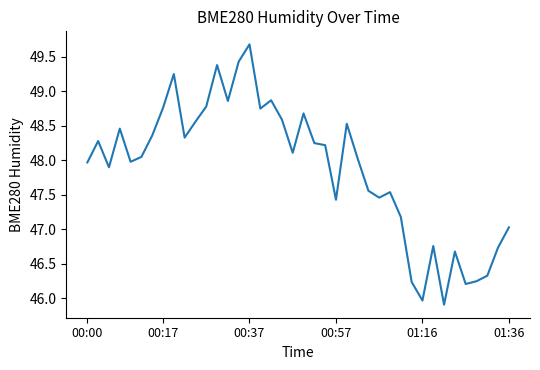

Does the chart display data point markers on the line(s)?

No